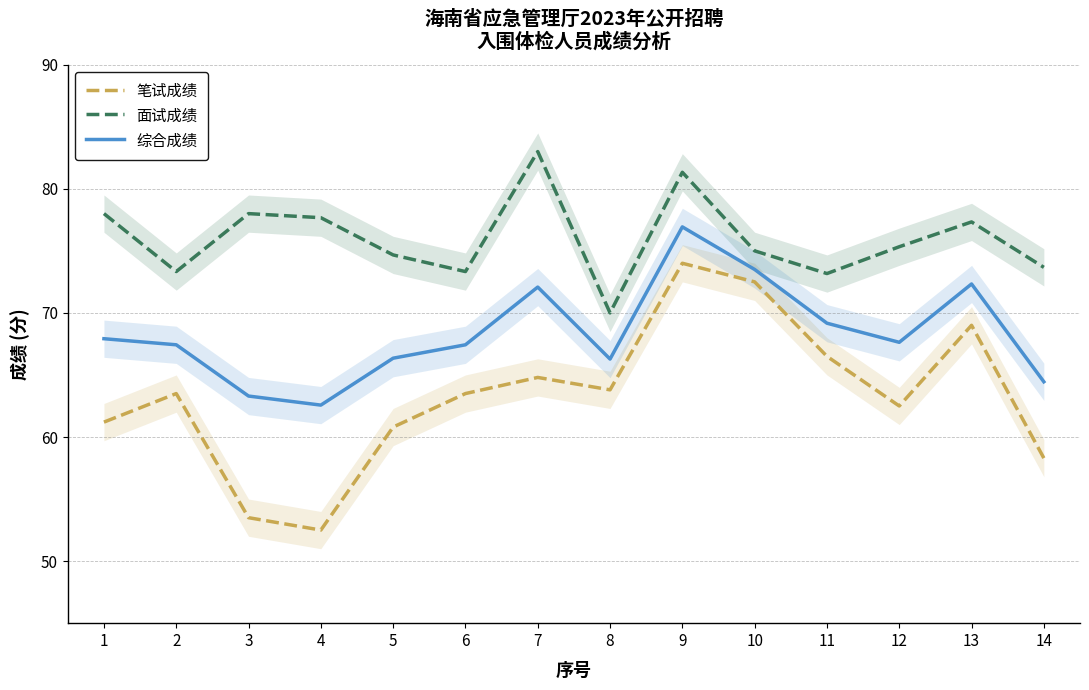

At which label is 笔试成绩 closest to 63?

2